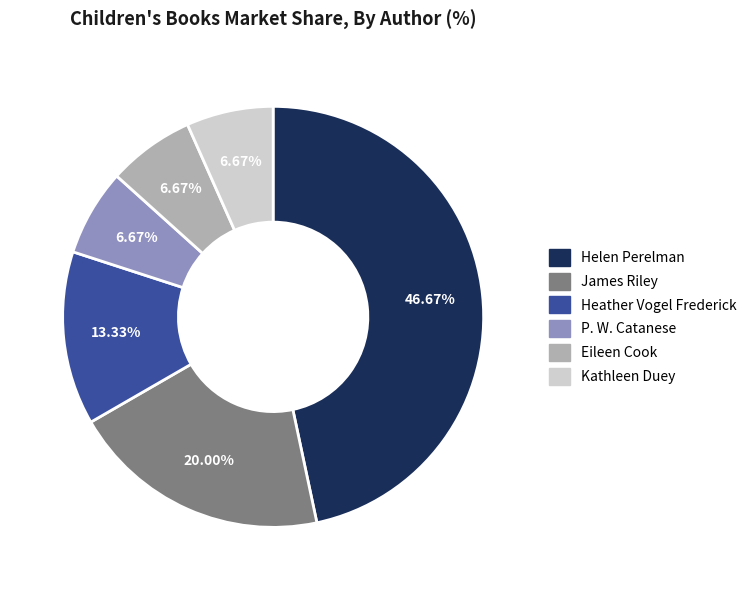

Which category has the biggest portion of the pie?

Helen Perelman